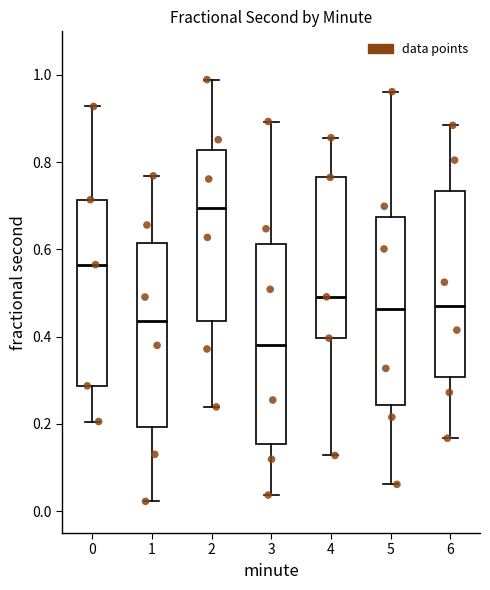

Which box has the highest median line?

2